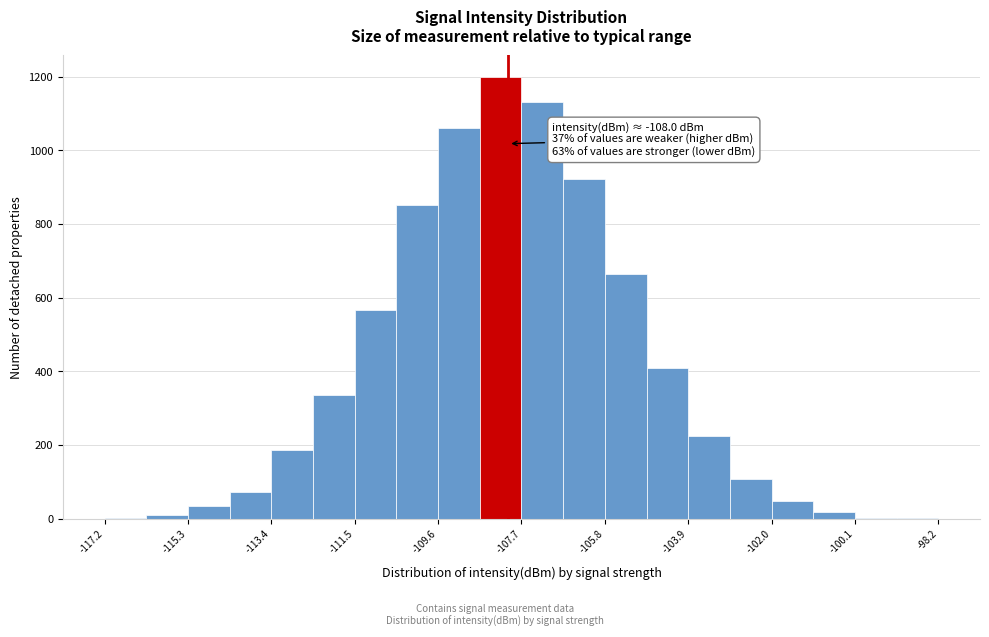

Which range on the x-axis has the tallest bar?

-108.6 to -107.8